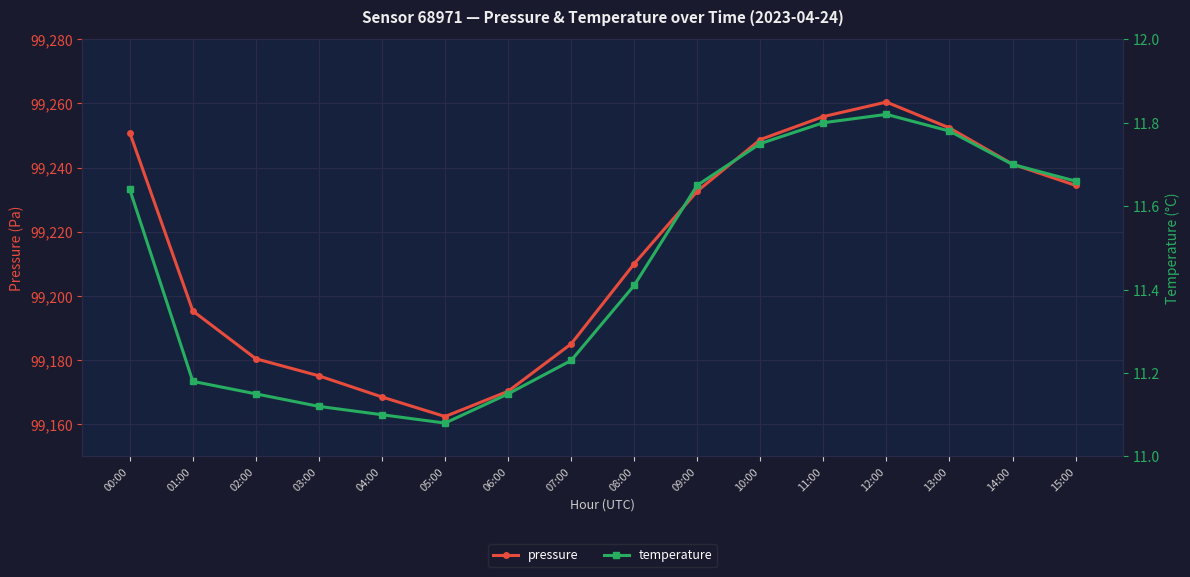

What is the label of the 1st point from the right?

15:00